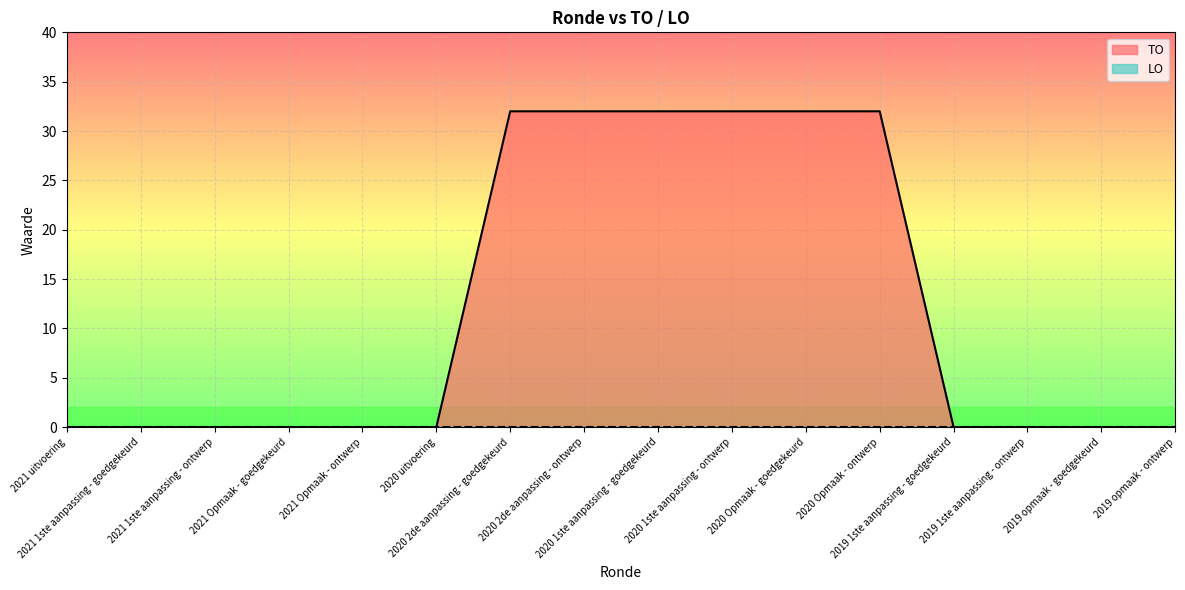

Reading right to left, extract all data points from this chart.

2019 opmaak - ontwerp=0	2019 opmaak - goedgekeurd=0	2019 1ste aanpassing - ontwerp=0	2019 1ste aanpassing - goedgekeurd=0	2020 Opmaak - ontwerp=32	2020 Opmaak - goedgekeurd=32	2020 1ste aanpassing - ontwerp=32	2020 1ste aanpassing - goedgekeurd=32	2020 2de aanpassing - ontwerp=32	2020 2de aanpassing - goedgekeurd=32	2020 uitvoering=0	2021 Opmaak - ontwerp=0	2021 Opmaak - goedgekeurd=0	2021 1ste aanpassing - ontwerp=0	2021 1ste aanpassing - goedgekeurd=0	2021 uitvoering=0